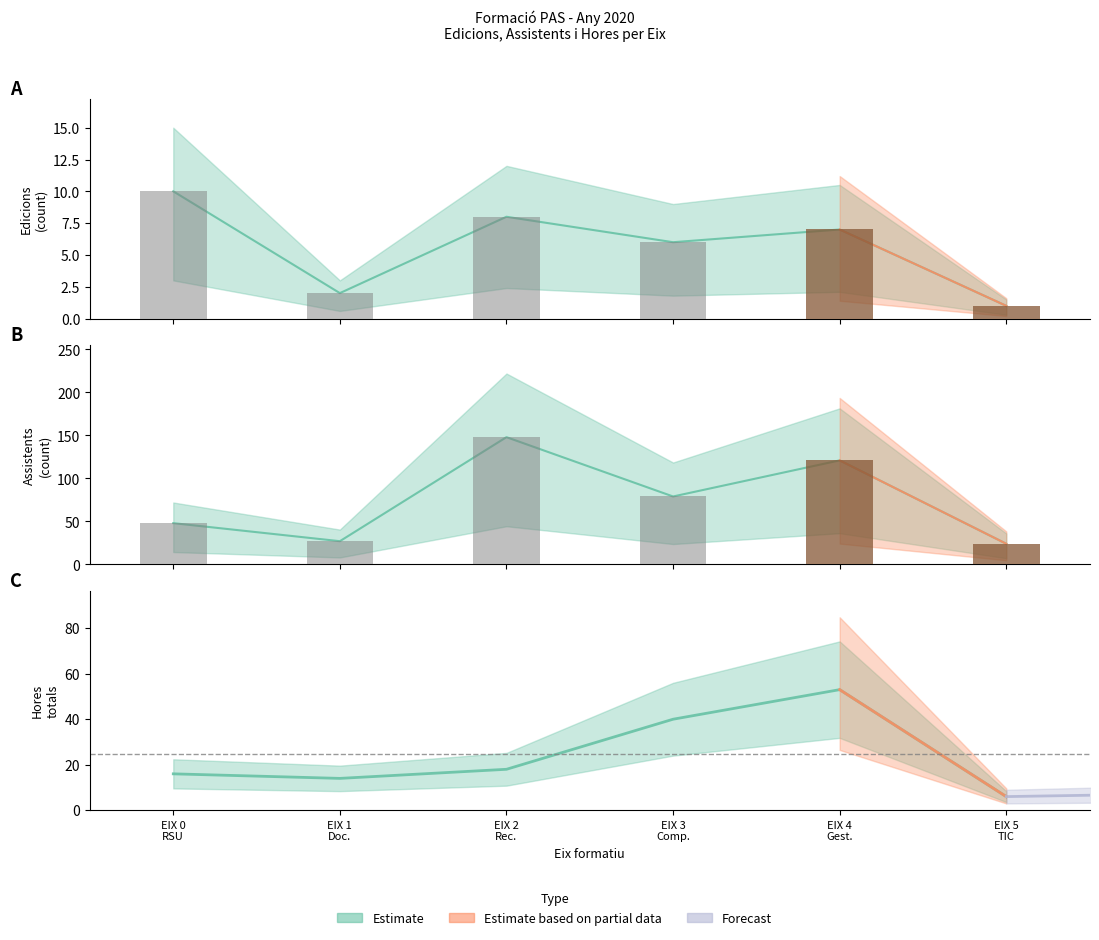

What is the sum of all assistents values?

447